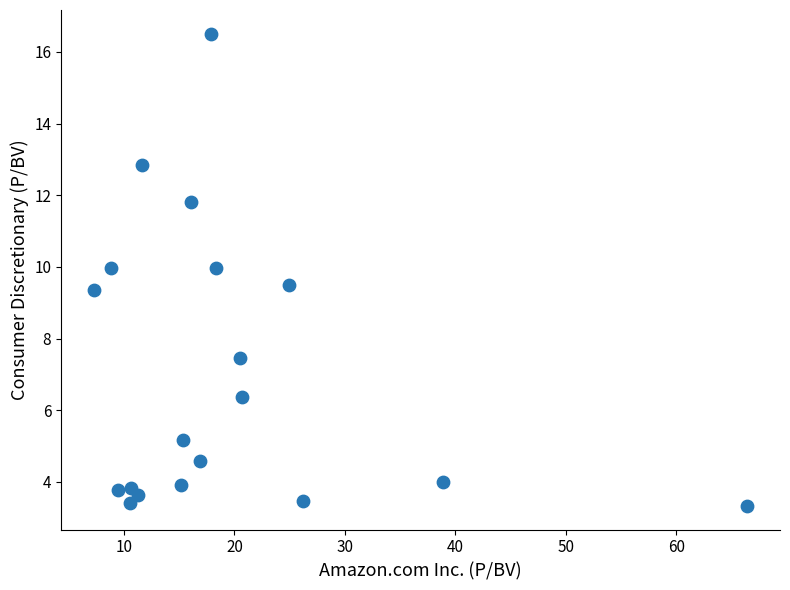

What is the range of X values (max minus min)?

59.2